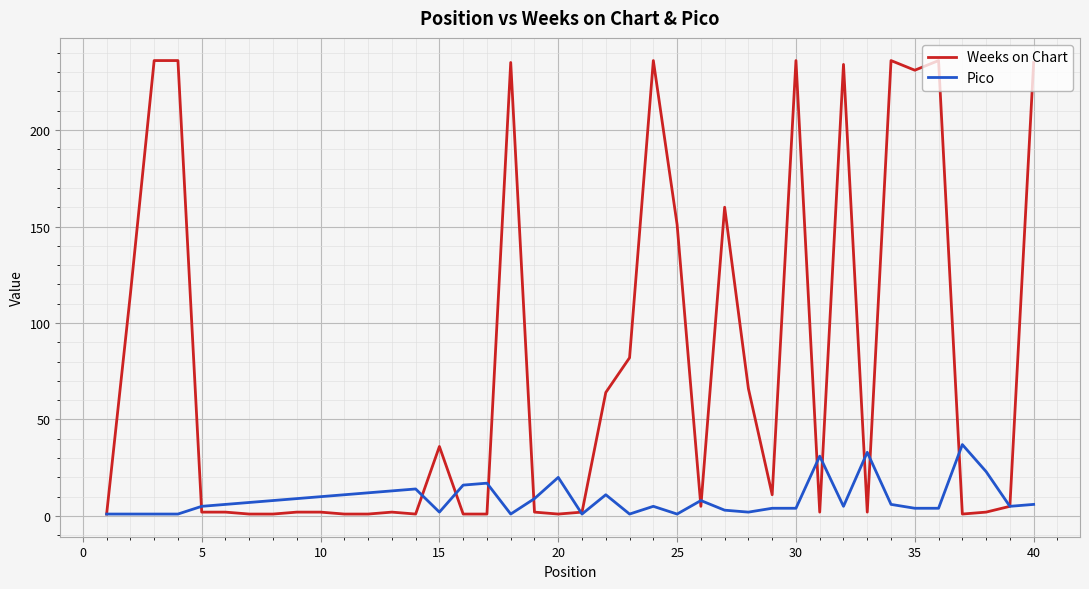

What is the sum of all Weeks on Chart values?

3076